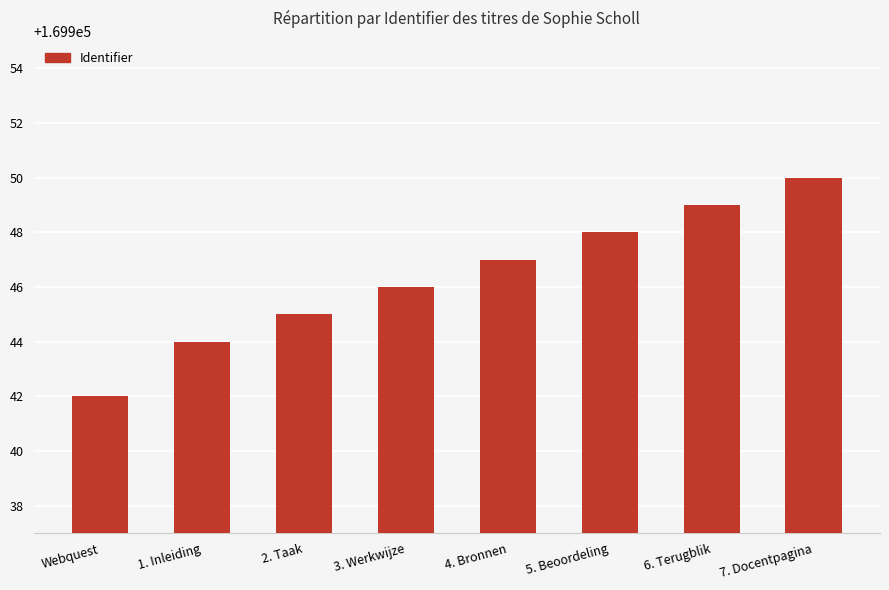

What value does the data have at 3. Werkwijze?

169946